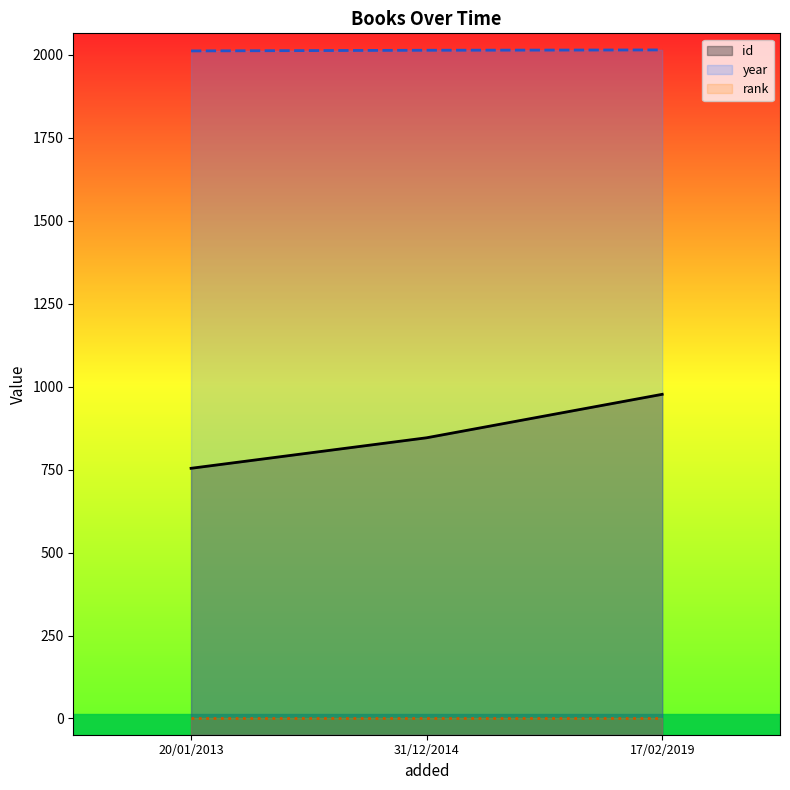

What is the label of the 1st point from the left?

20/01/2013